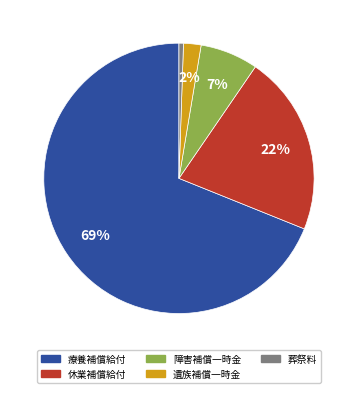

Is there any slice that represents more than half of the pie?

Yes